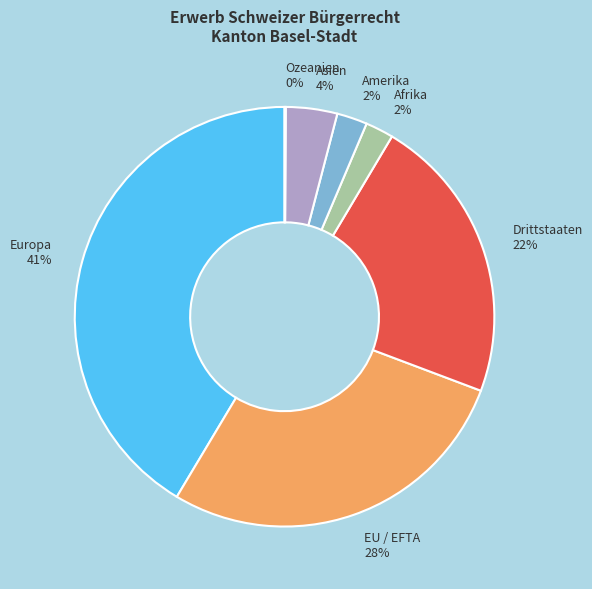

Does Amerika represent more than half of the total?

No